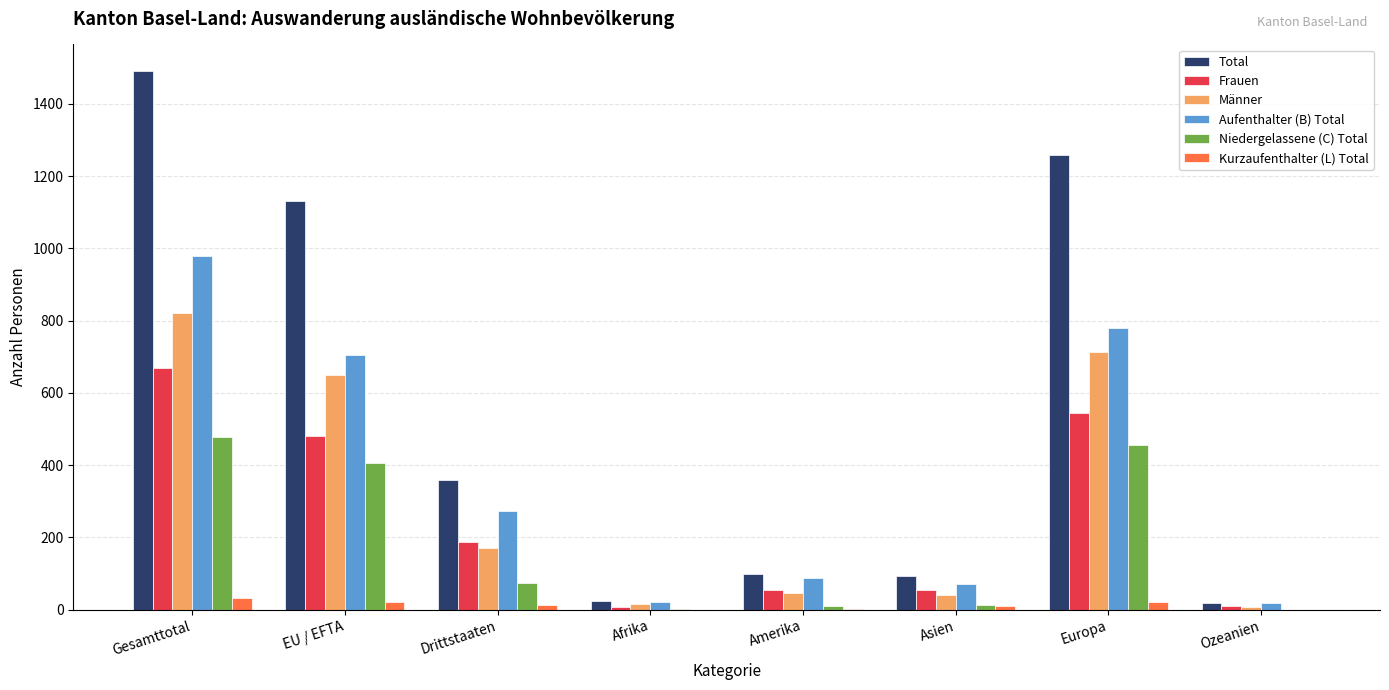

What is the maximum value for Kurzaufenthalter (L) Total?

33